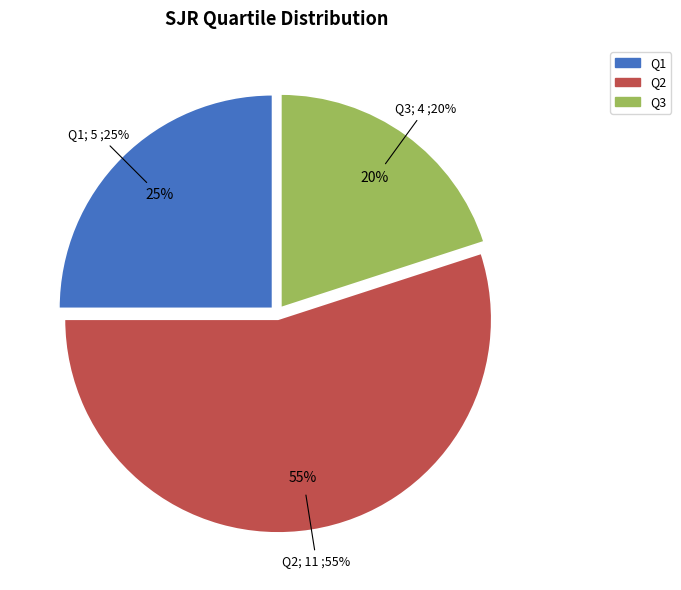

Do Q3 and Q2 together represent more than half of the pie?

Yes